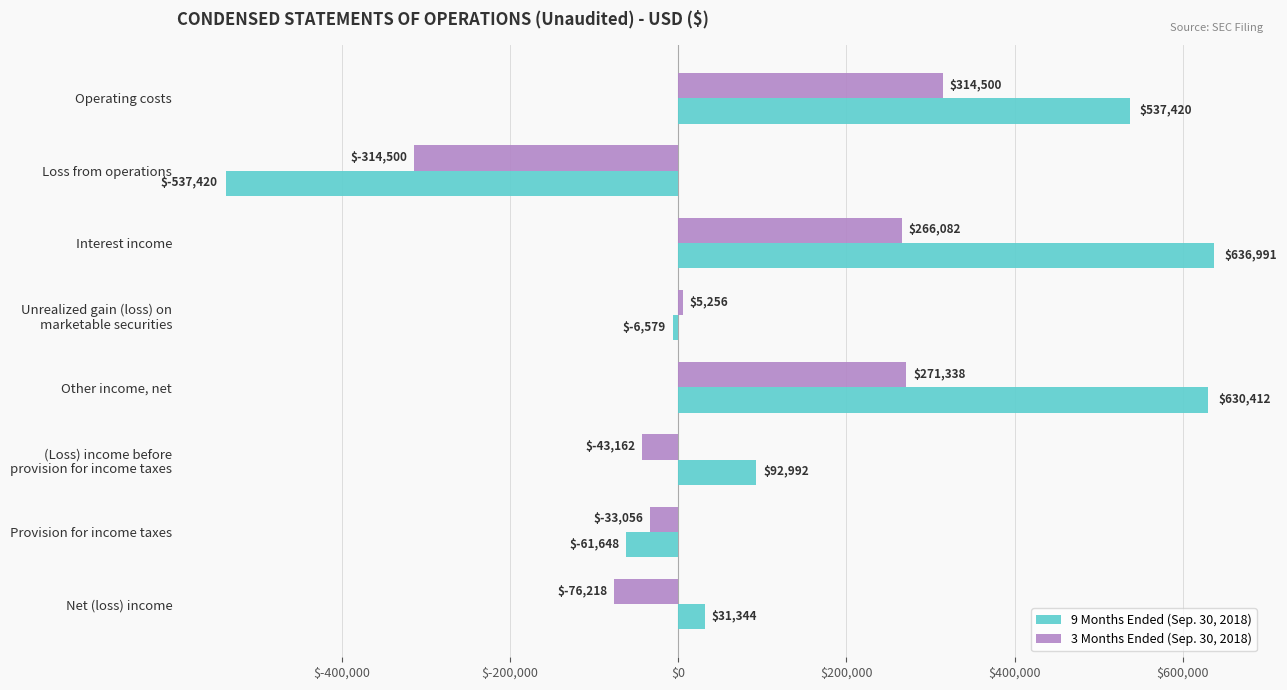

At which category is the sum across all series the highest?

Interest income